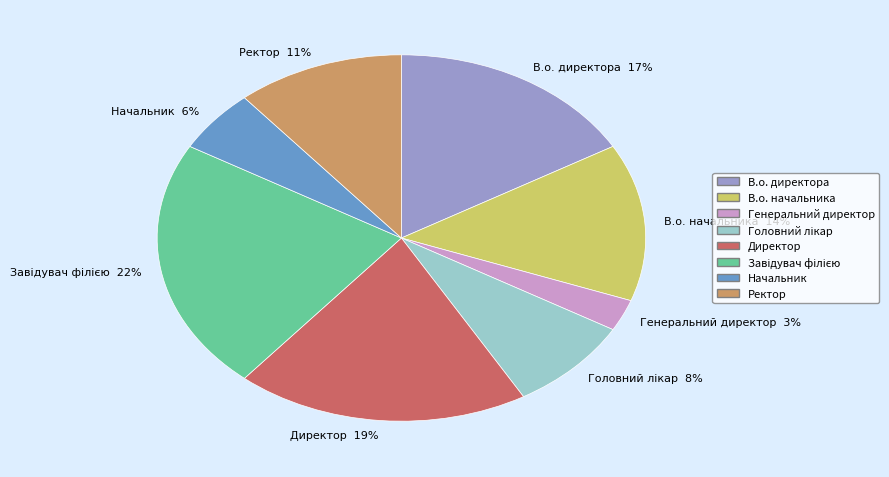

Combined, do В.о. директора and Начальник account for over 50%?

No